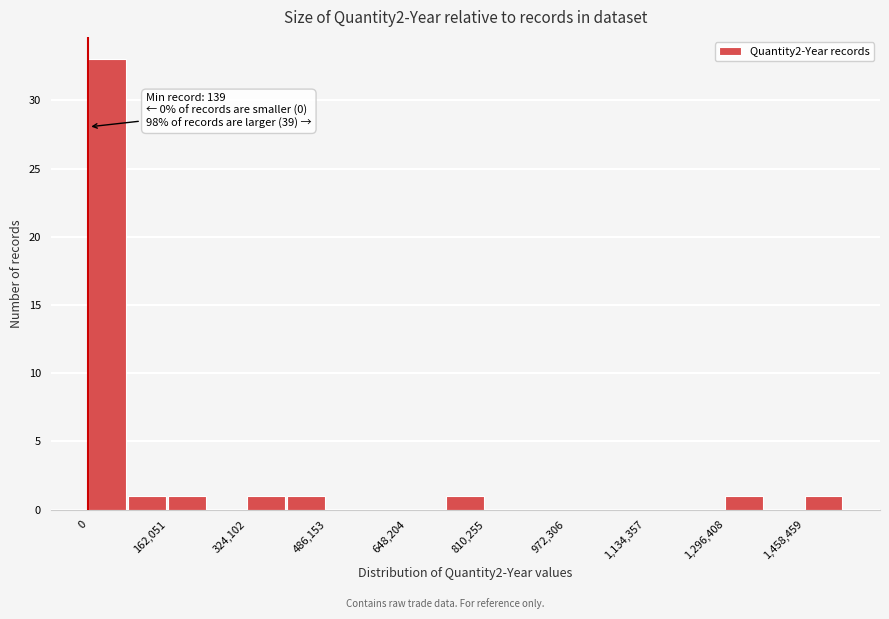

Which range on the x-axis has the tallest bar?

0 to 80000